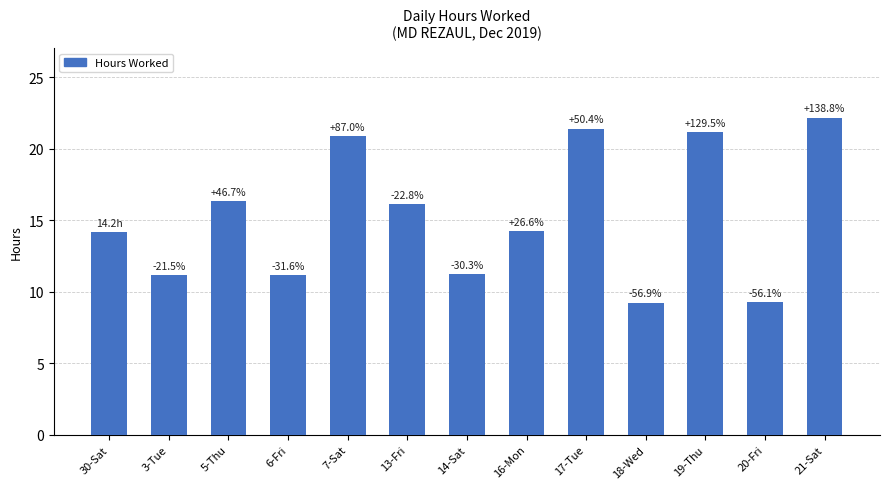

True or false: the data shows 21.4 at 17-Tue.

True